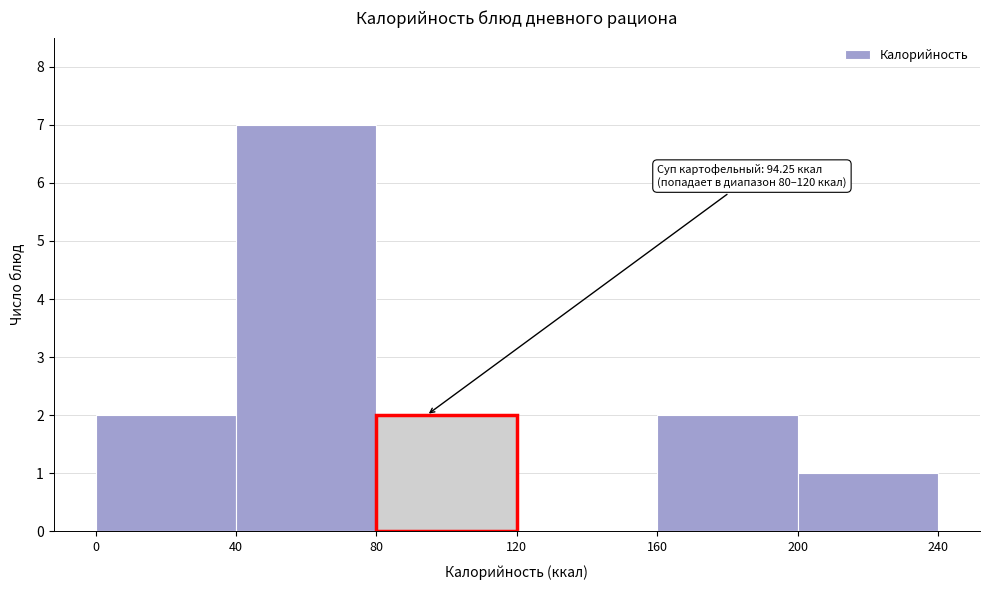

Over which range of the x-axis is the bar tallest?

40 to 80